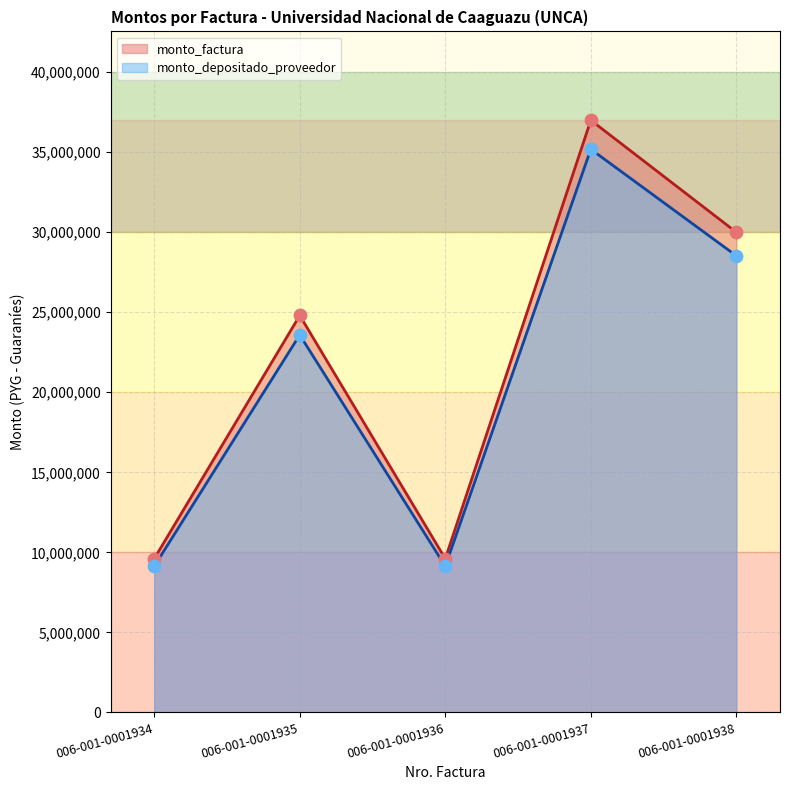

What are all the series names shown in the legend?

monto_factura, monto_depositado_proveedor